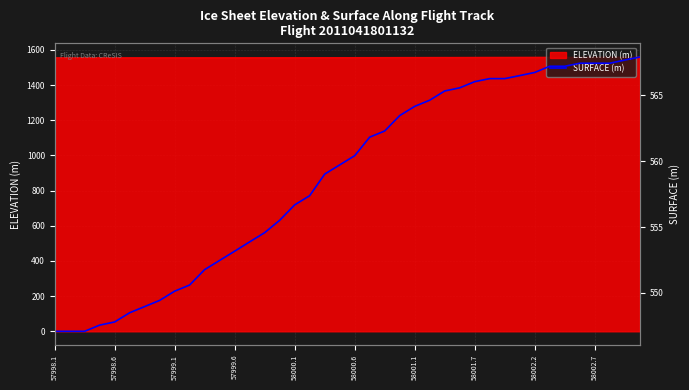

What is the sum of all values?

22350.2